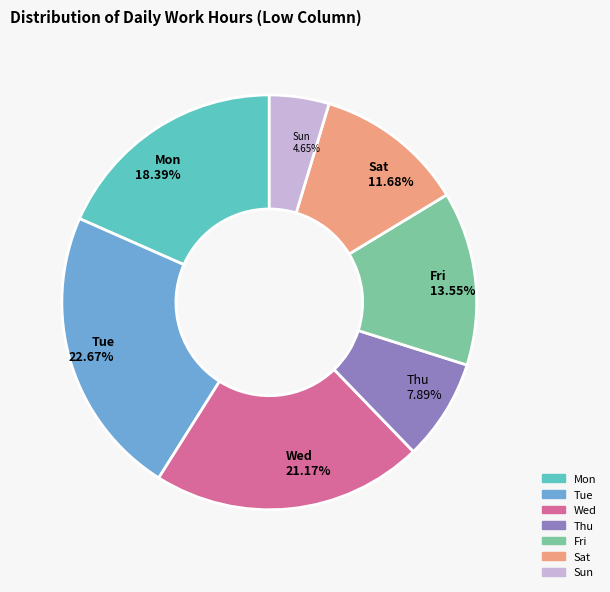

Does any single category account for the majority?

No